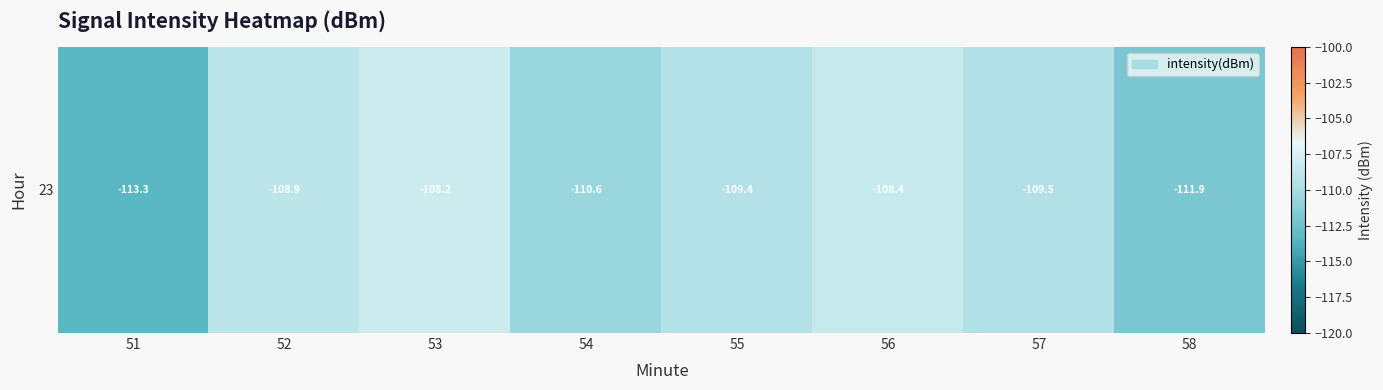

Rank the categories by value from highest to lowest.

53, 56, 52, 55, 57, 54, 58, 51